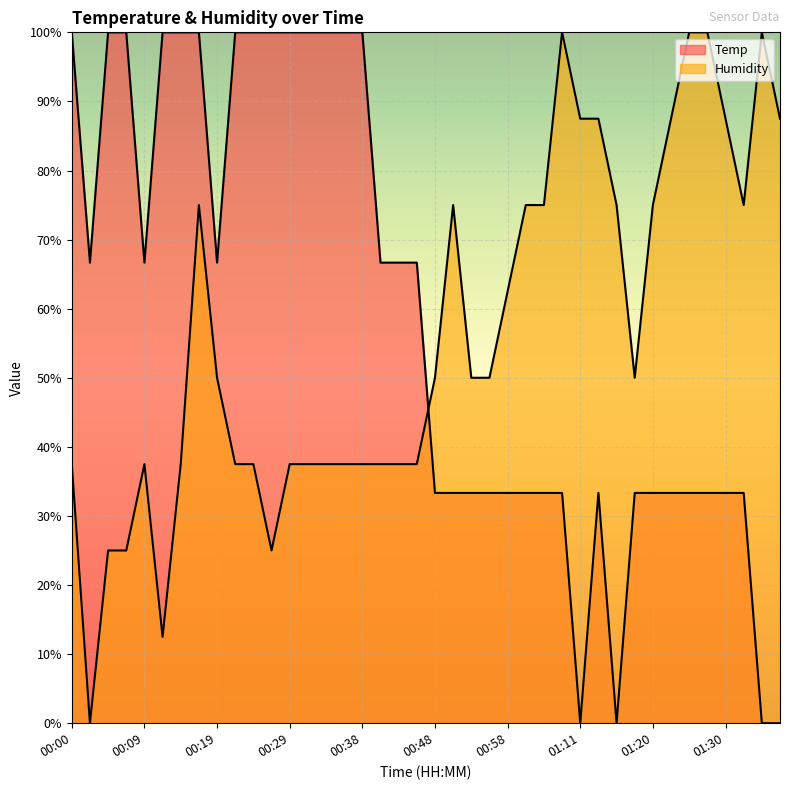

True or false: Temp and Humidity intersect in this chart.

True